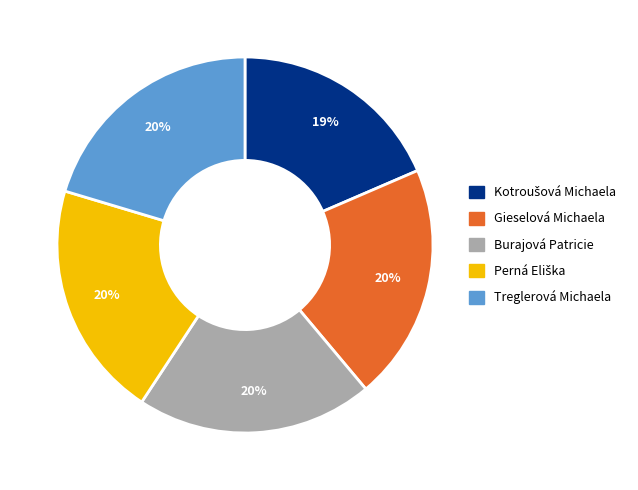

To the nearest percent, what is the average slice percentage?

20%